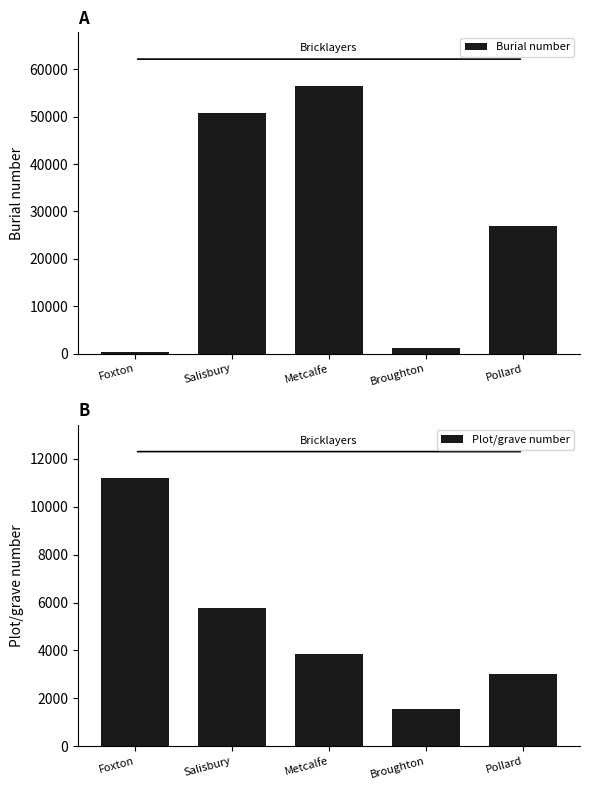

What is the label of the 4th bar from the right?

Salisbury